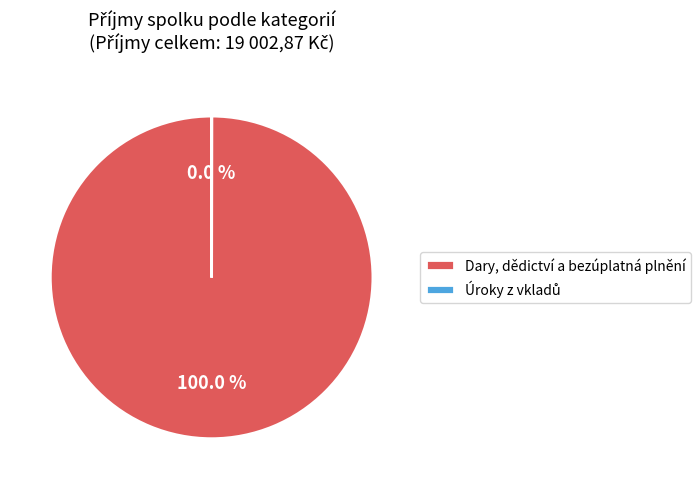

To the nearest percent, what percentage of the pie is Dary, dědictví a bezúplatná plnění?

100%